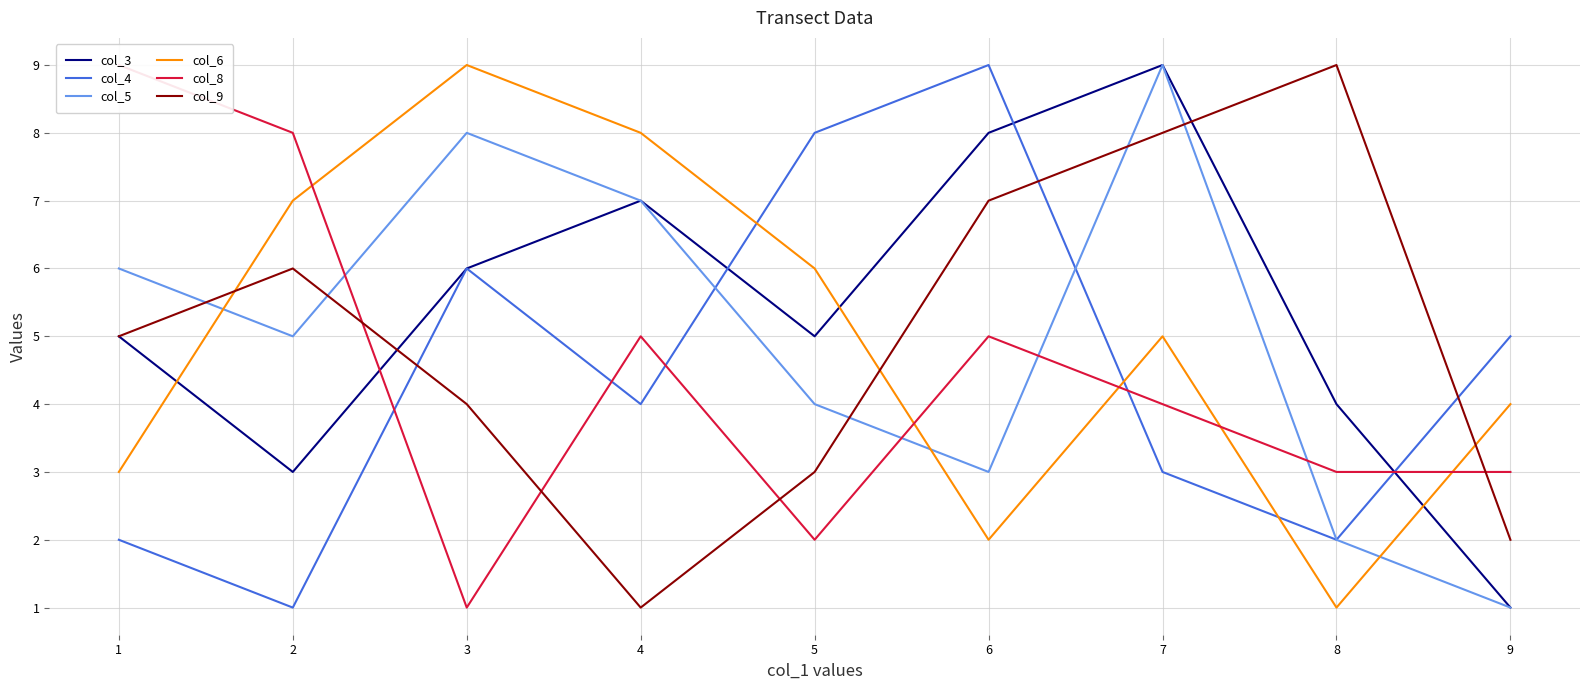

Which series ends up on top after the final intersection of col_5 and col_9?

col_9